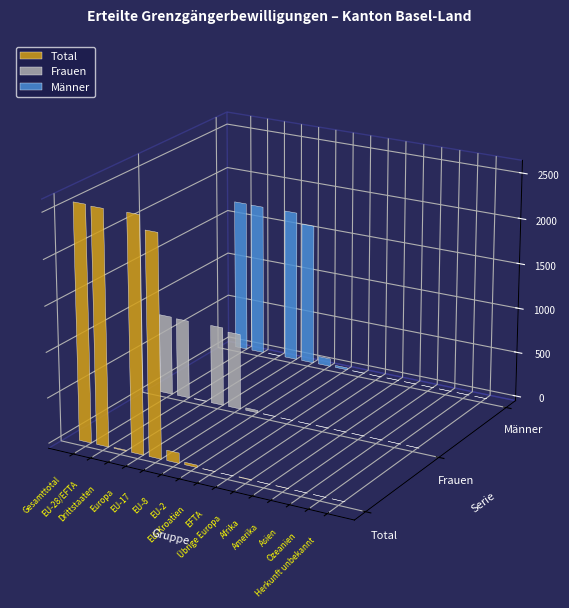

What is the sum of the Frauen values at EU-28/EFTA and Gesamttotal?

1755